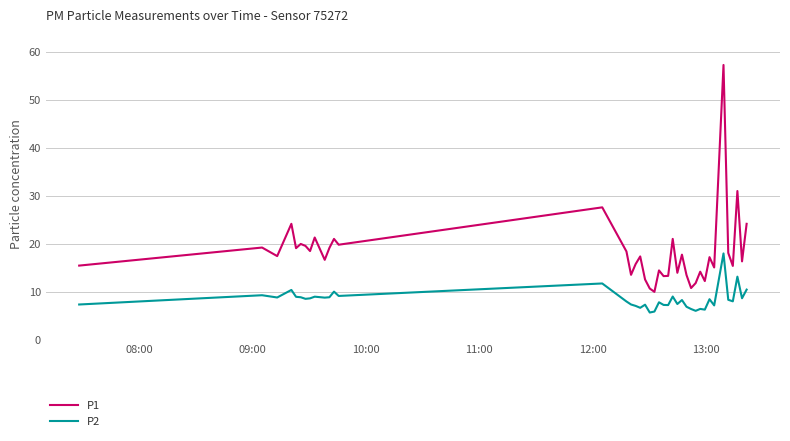

In P1, how many points are higher than both neighbors (excluding endpoints)?

14